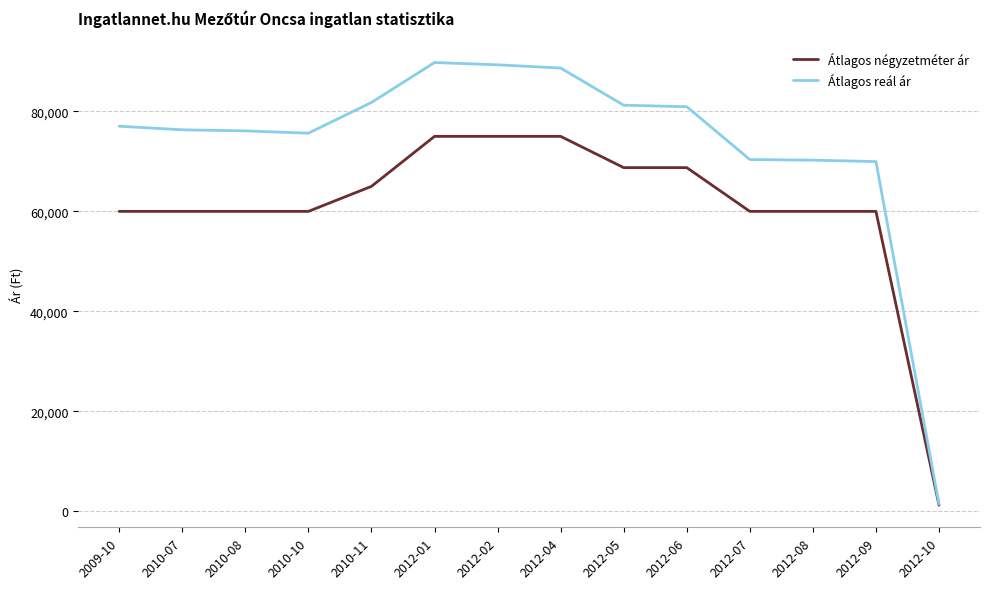

Which series has the largest range (max minus min)?

Átlagos reál ár